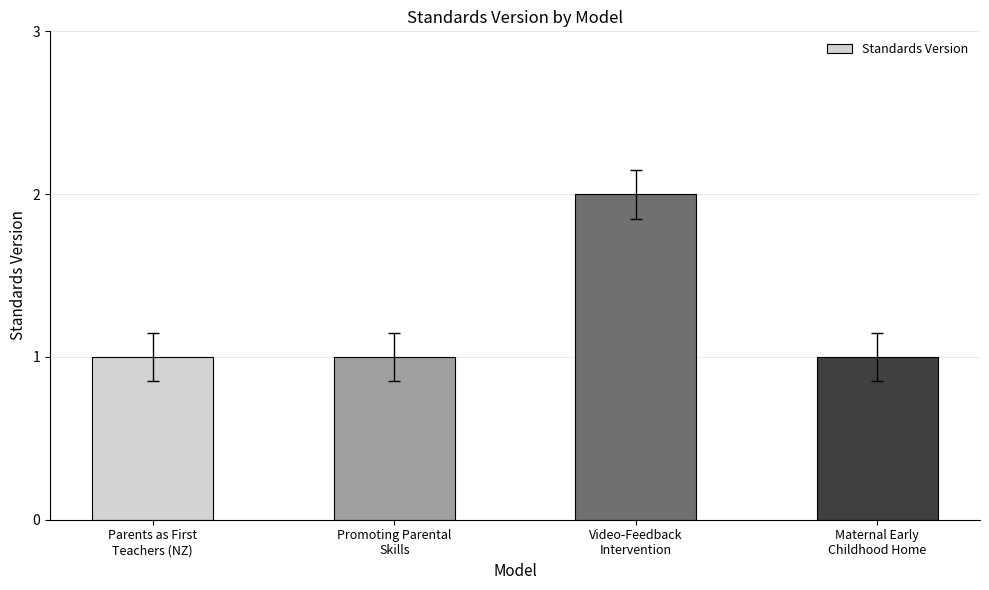

What value does the data have at Maternal Early
Childhood Home?

1